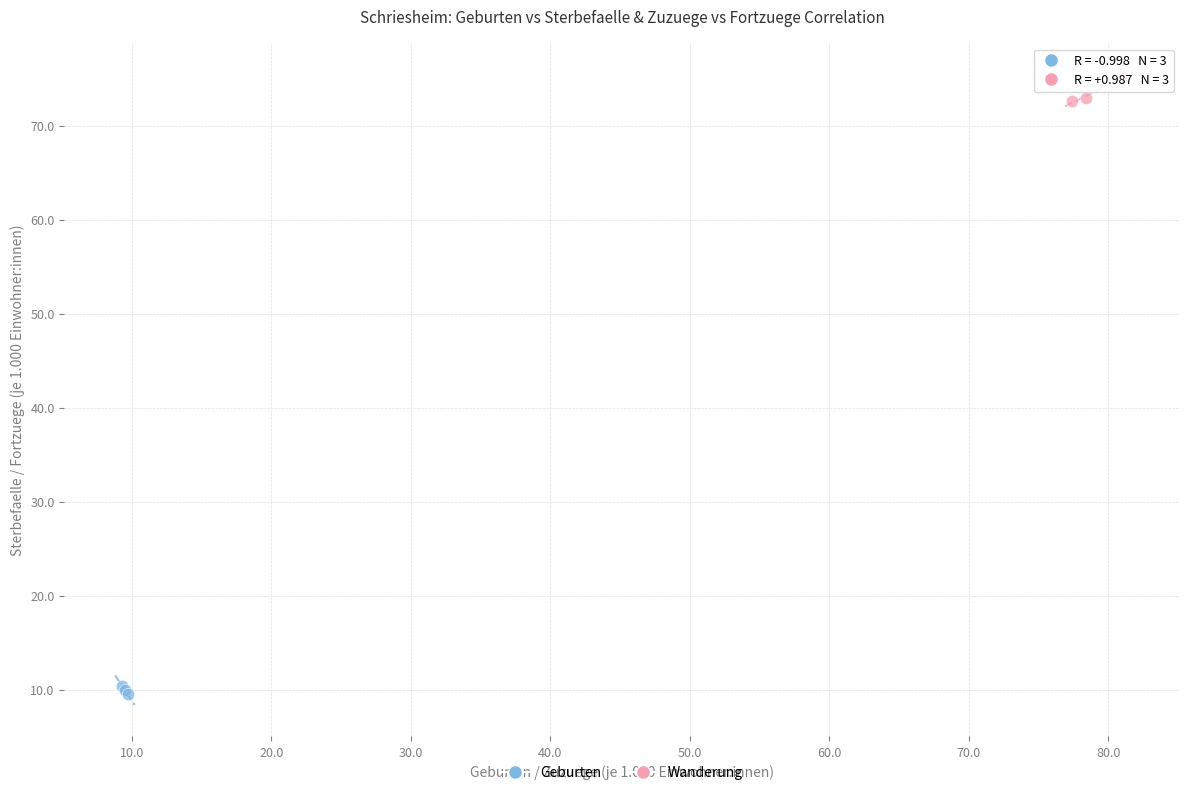

Which series contains the highest Y value?

Wanderung